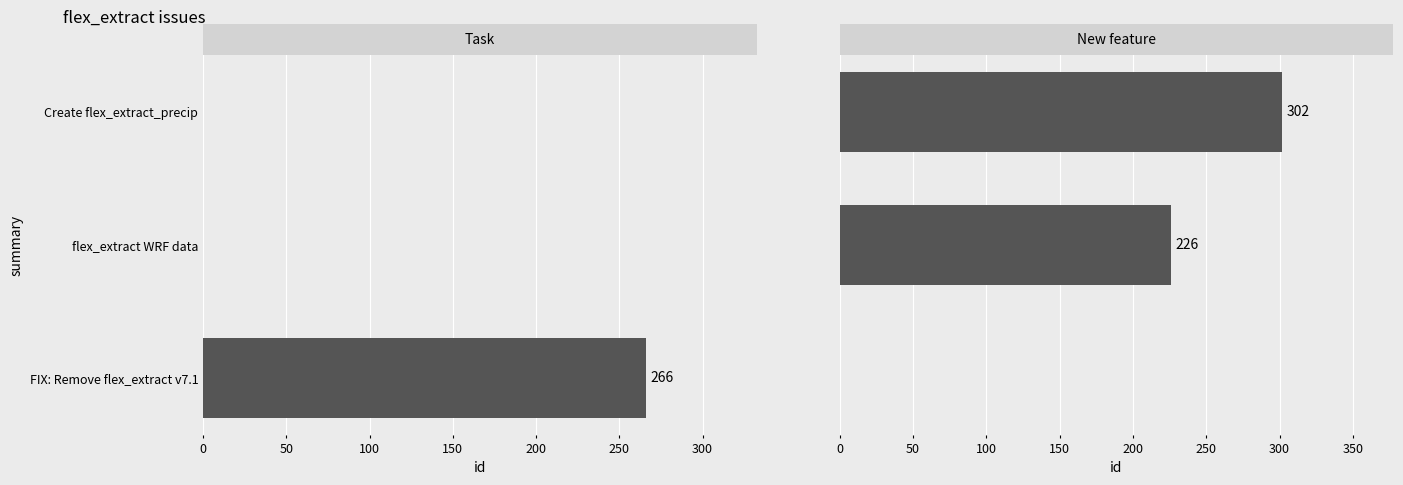

Rank the series by their average value, from highest to lowest.

New feature, Task